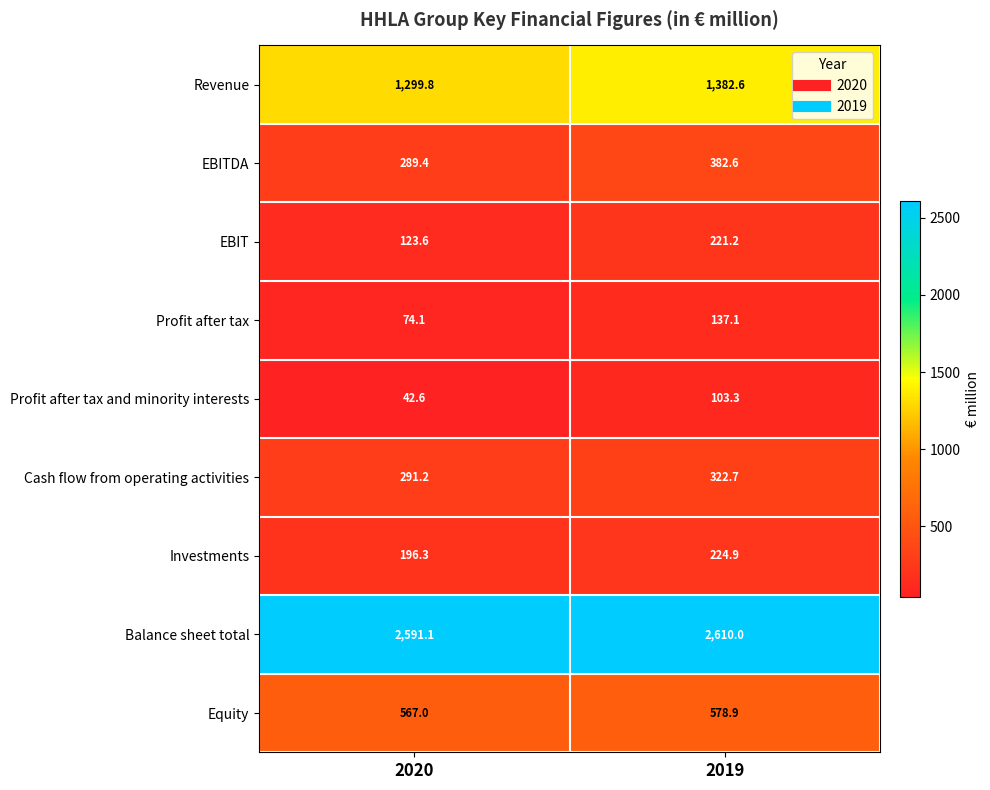

How many categories are shown in the chart?

2